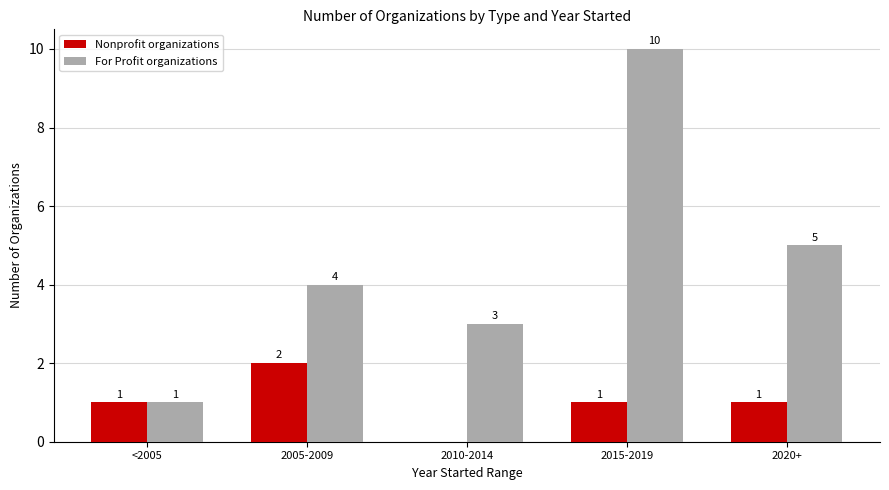

Which category has the highest value across all series?

2015-2019